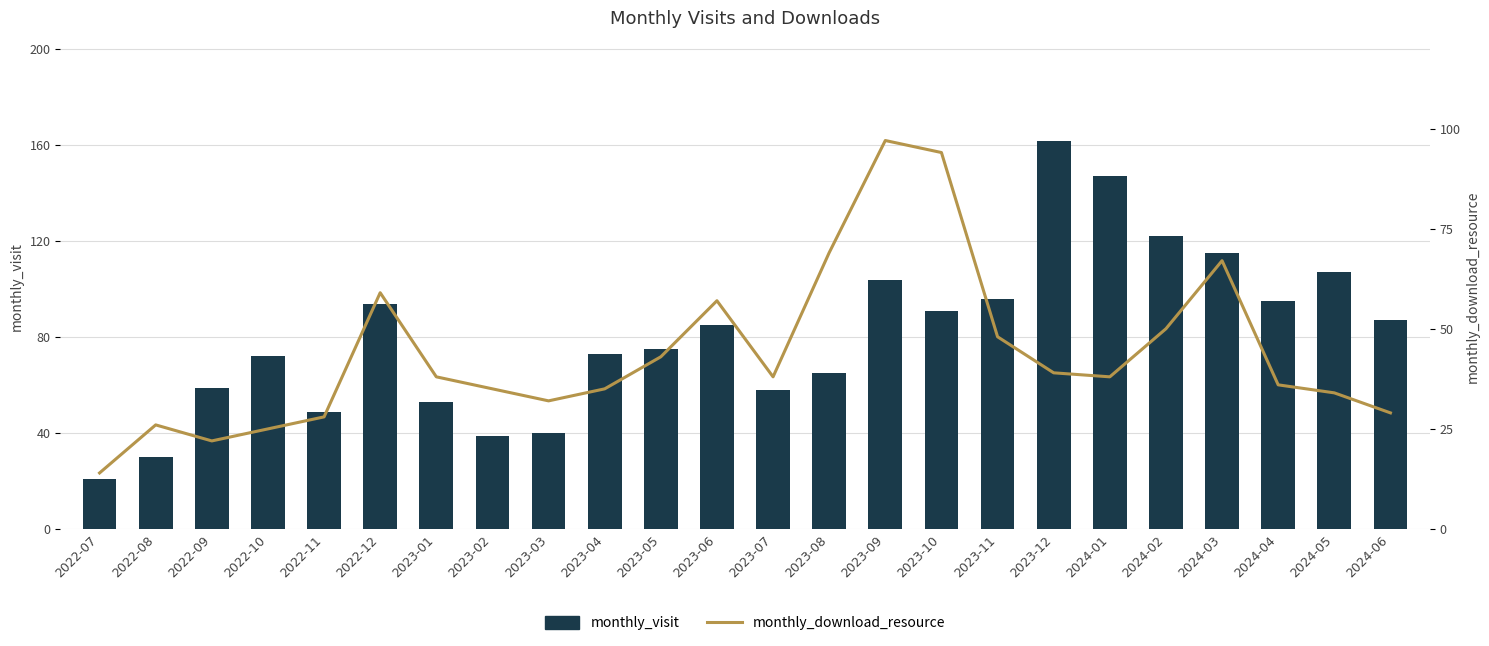

At which category is the sum across all series the highest?

2023-09